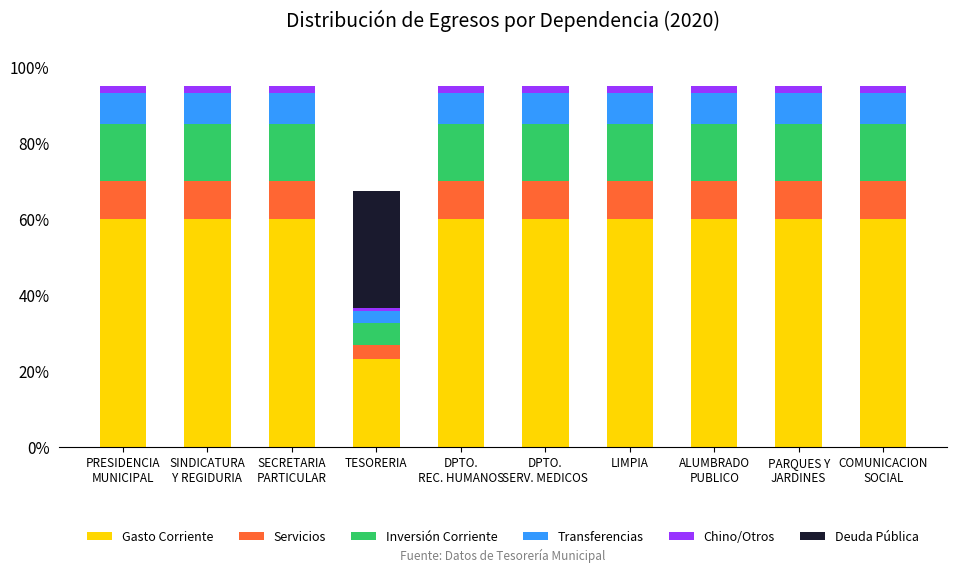

The Gasto Corriente series shows 95.6 at LIMPIA. True or false?

False